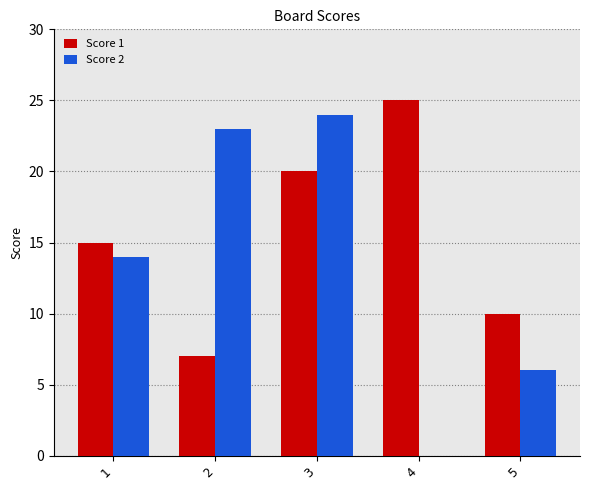

Does the chart contain stacked bars?

No